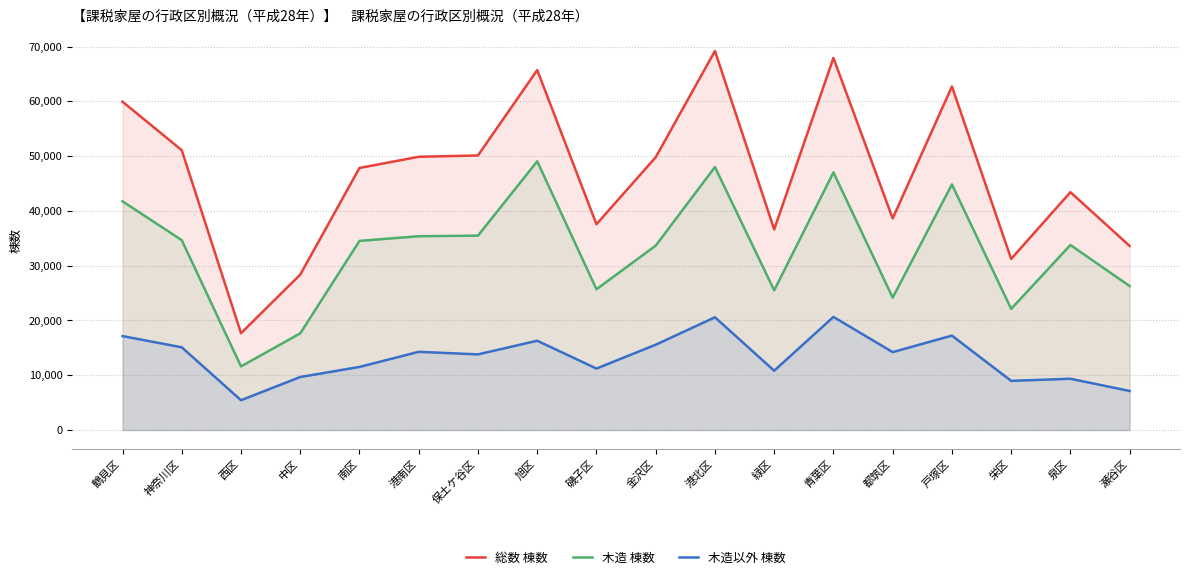

Reading left to right, transcribe all the data shown in this chart.

総数 棟数: 鶴見区=59934	神奈川区=51078	西区=17681	中区=28372	南区=47838	港南区=49878	保土ケ谷区=50118	旭区=65702	磯子区=37566	金沢区=49795	港北区=69189	緑区=36622	青葉区=67923	都筑区=38627	戸塚区=62706	栄区=31236	泉区=43418	瀬谷区=33607
木造 棟数: 鶴見区=41750	神奈川区=34659	西区=11615	中区=17651	南区=34526	港南区=35378	保土ケ谷区=35482	旭区=49054	磯子区=25698	金沢区=33660	港北区=48005	緑区=25506	青葉区=47024	都筑区=24172	戸塚区=44831	栄区=22118	泉区=33779	瀬谷区=26279
木造以外 棟数: 鶴見区=17149	神奈川区=15104	西区=5446	中区=9683	南区=11521	港南区=14279	保土ケ谷区=13811	旭区=16300	磯子区=11224	金沢区=15574	港北区=20581	緑区=10832	青葉区=20649	都筑区=14224	戸塚区=17237	栄区=8978	泉区=9363	瀬谷区=7135